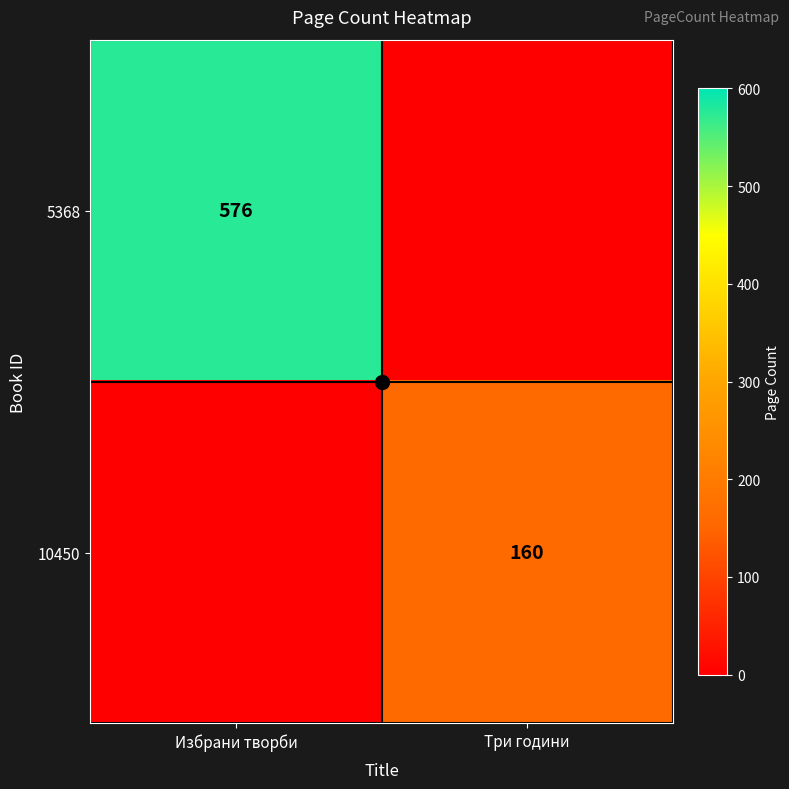

At which label does 5368 reach its minimum?

Три години